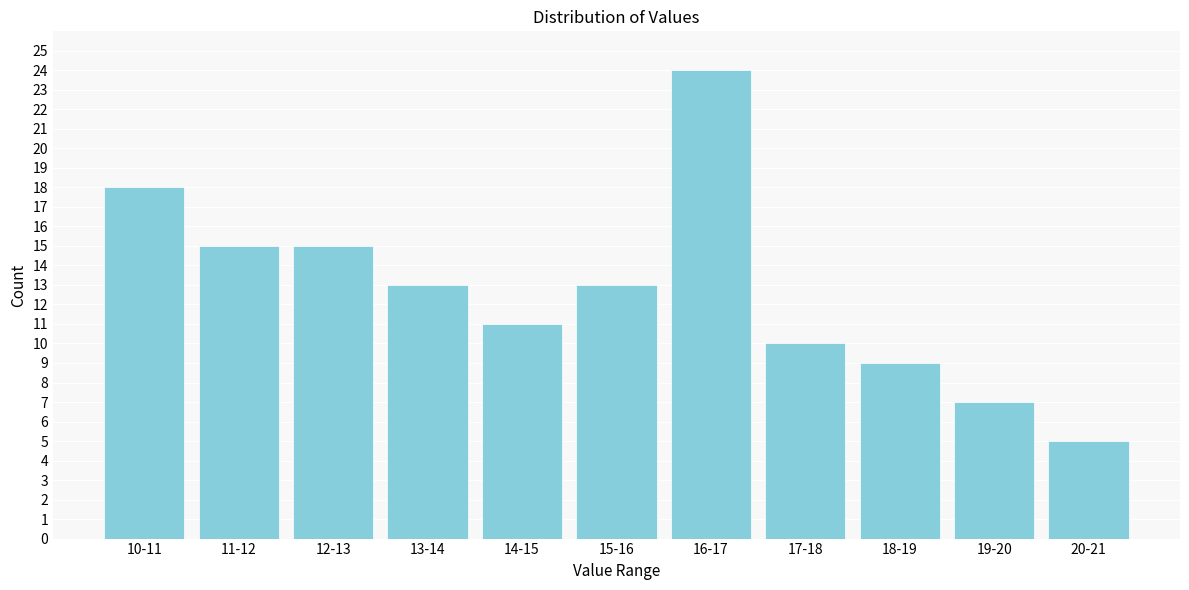

Reading left to right, transcribe all the data shown in this chart.

10-11=18	11-12=15	12-13=15	13-14=13	14-15=11	15-16=13	16-17=24	17-18=10	18-19=9	19-20=7	20-21=5